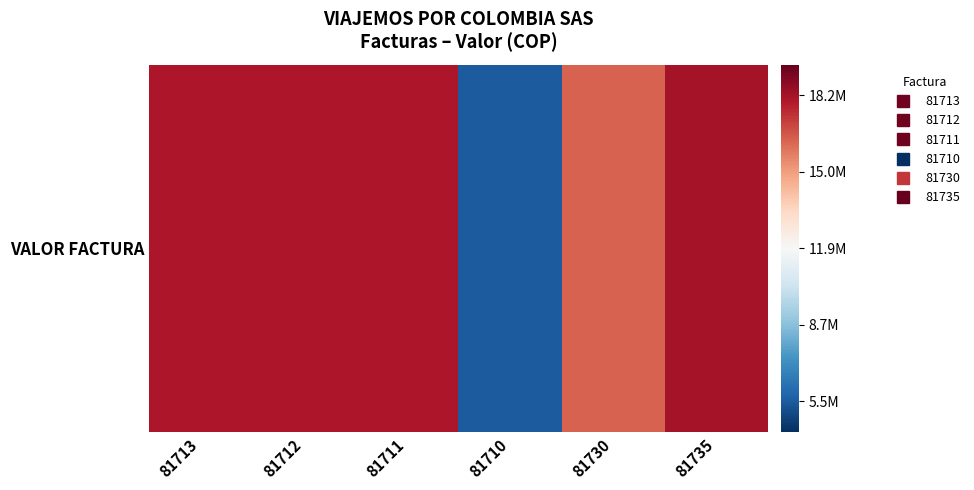

Reading left to right, what are all the values shown in this chart?

81713=18000000	81712=18000000	81711=18000000	81710=5512400	81730=16338400	81735=18189400